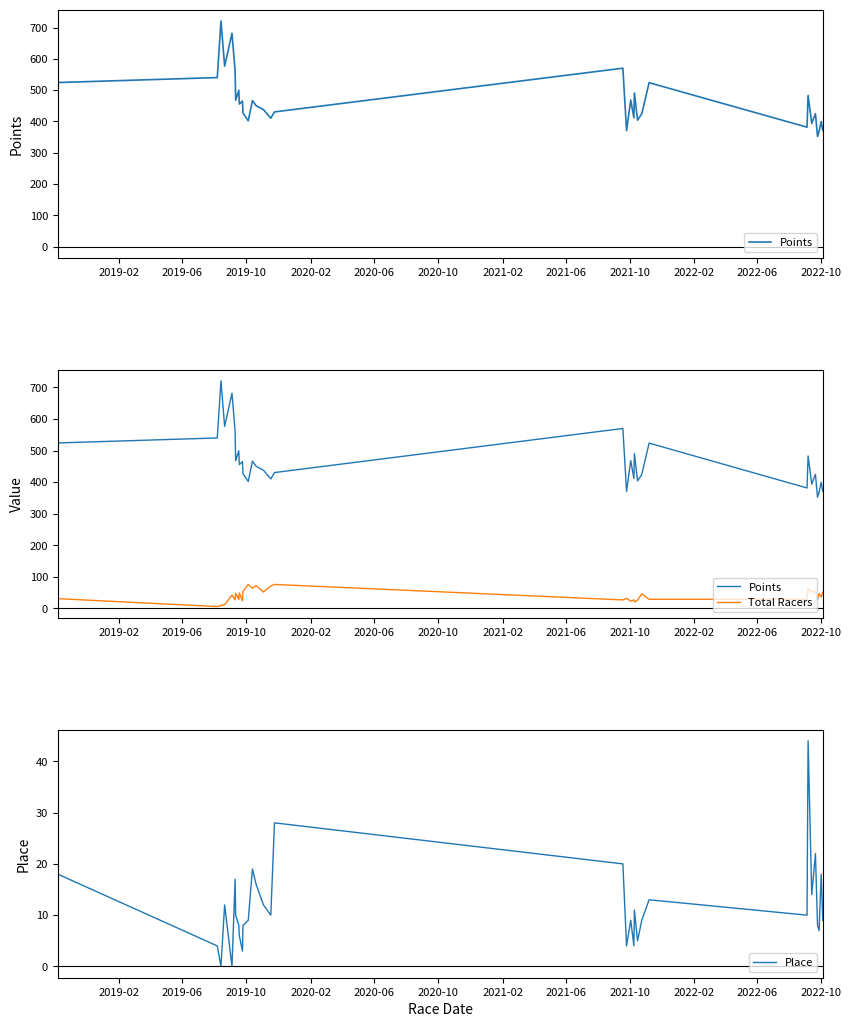

How many values in the Place series are below 10?

16